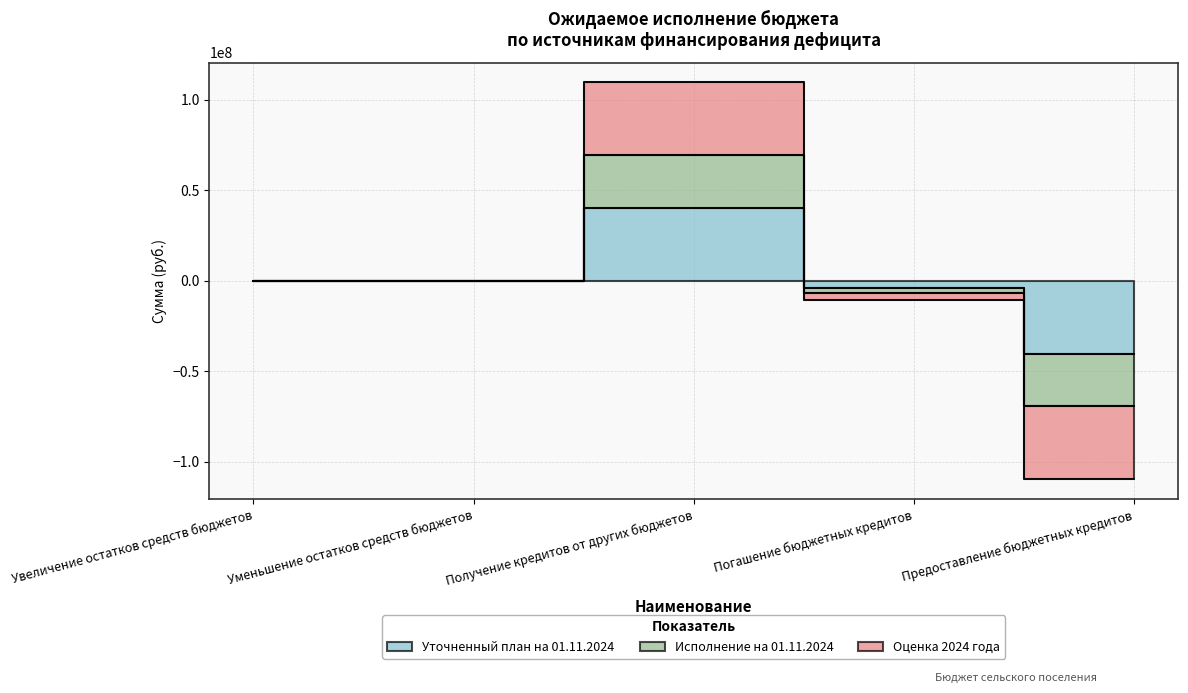

Between Увеличение остатков средств бюджетов and Погашение бюджетных кредитов, which series saw the biggest shift?

Оценка 2024 года